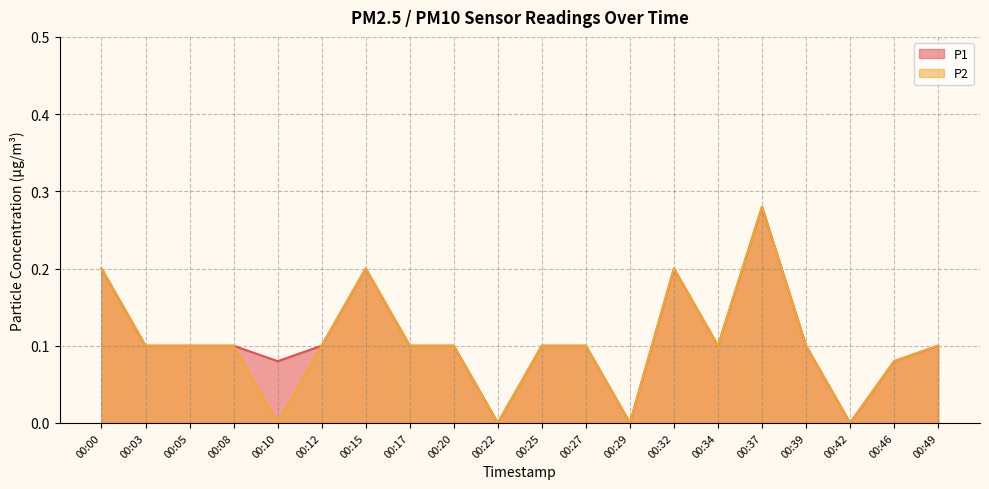

How many distinct data groups are displayed?

2